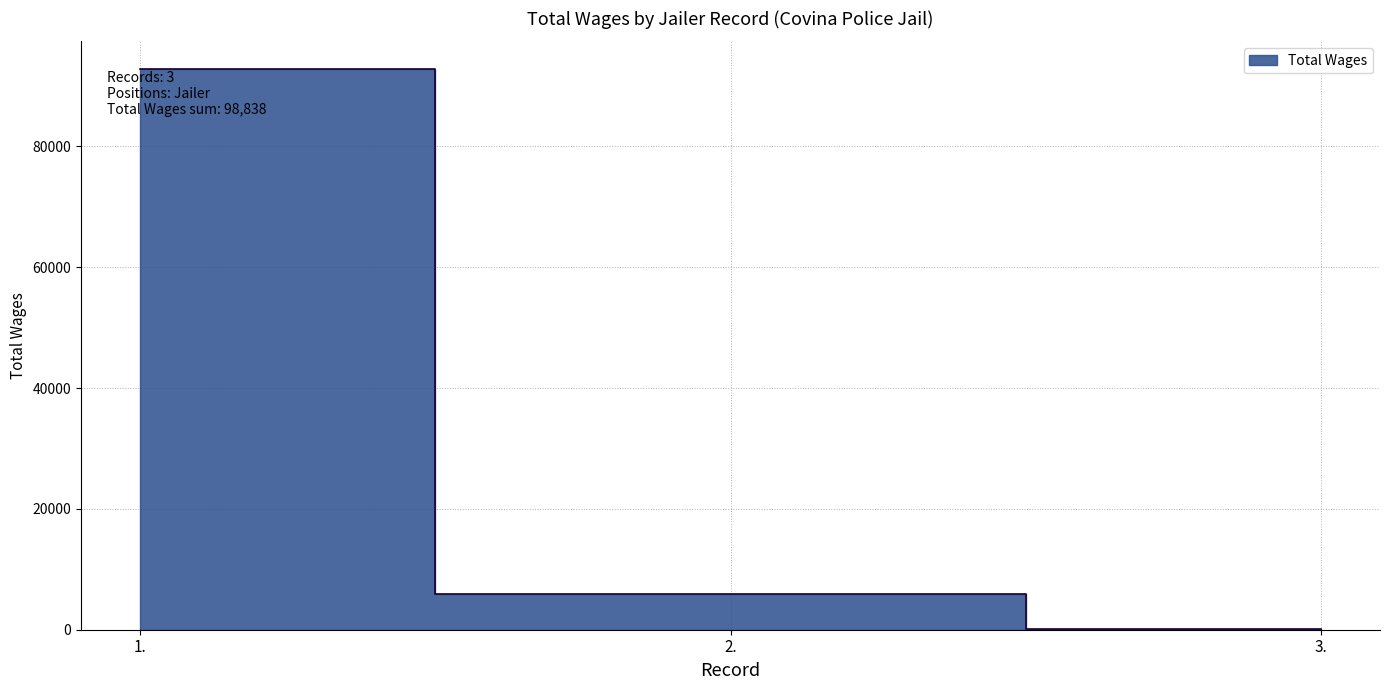

What is the sum of all values?

98838